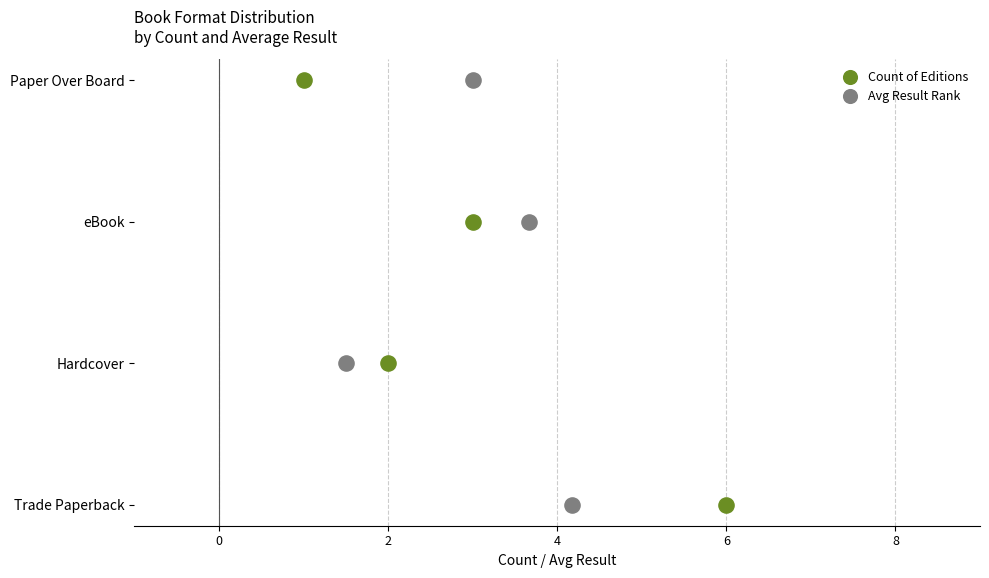

Which series contains the lowest Y value?

Count of Editions